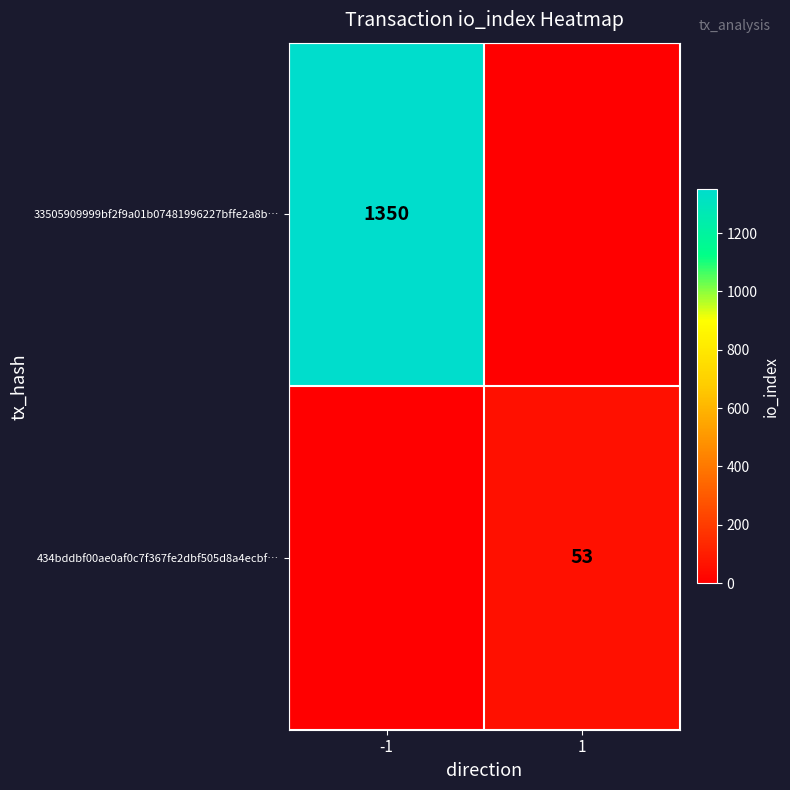

The value of 33505909999bf2f9a01b07481996227bffe2a8b… at -1 is 1888. True or false?

False